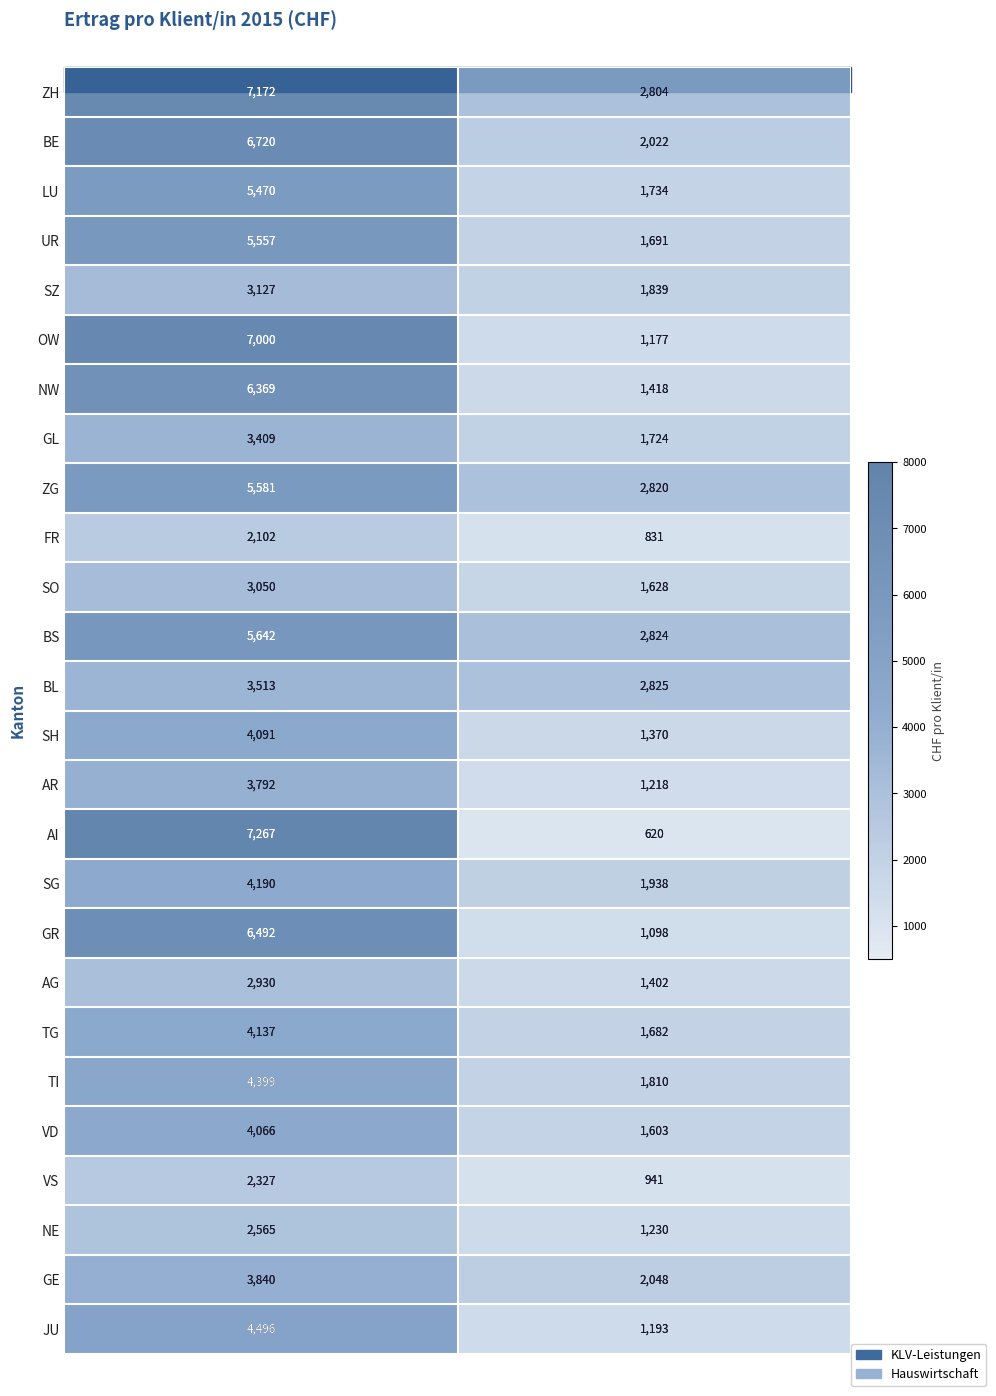

At which label does LU reach its minimum?

Hauswirtschaft